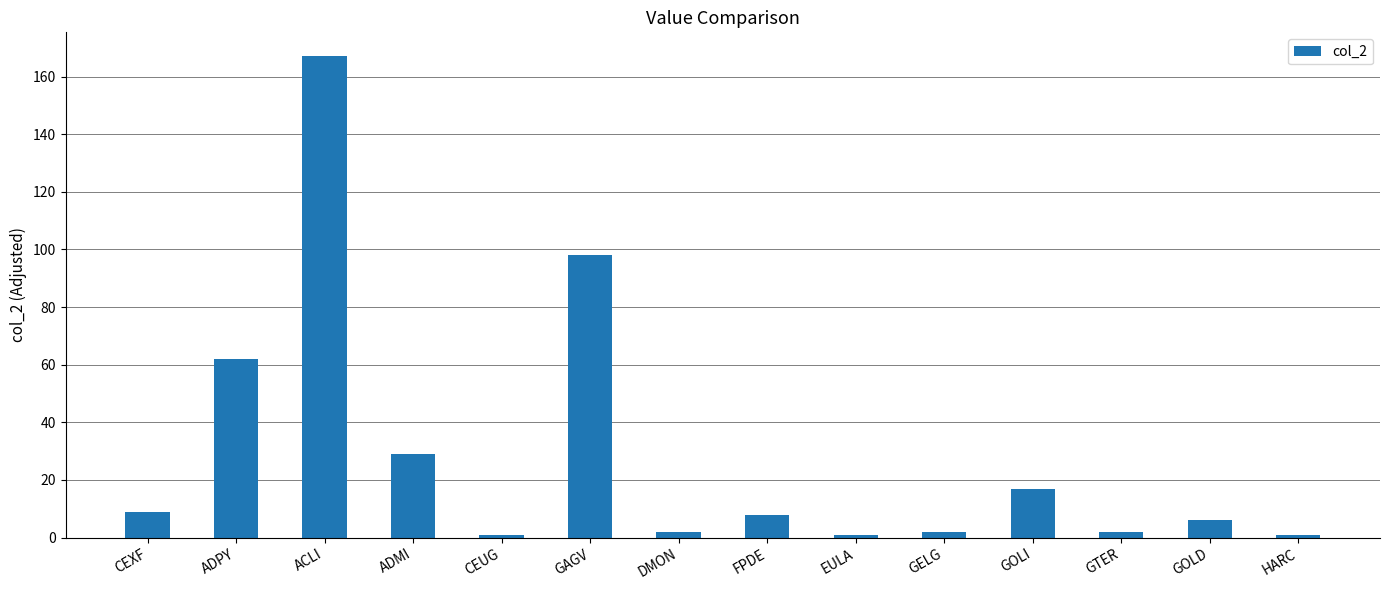

What is the value of the 13th bar from the left?

6